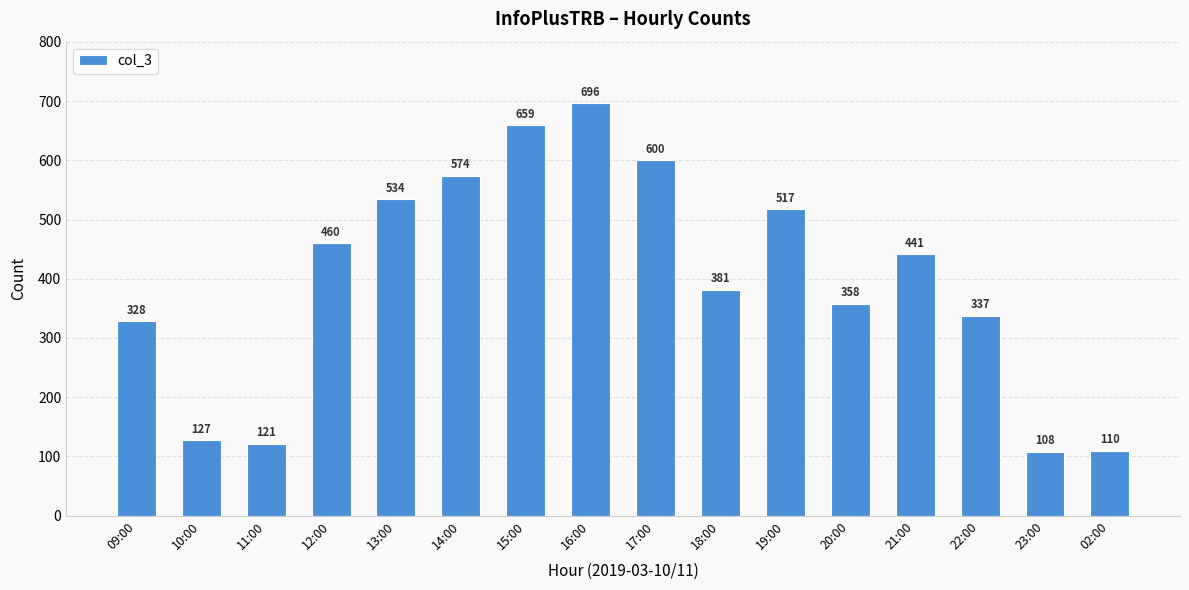

Rank the categories by value from highest to lowest.

16:00, 15:00, 17:00, 14:00, 13:00, 19:00, 12:00, 21:00, 18:00, 20:00, 22:00, 09:00, 10:00, 11:00, 02:00, 23:00